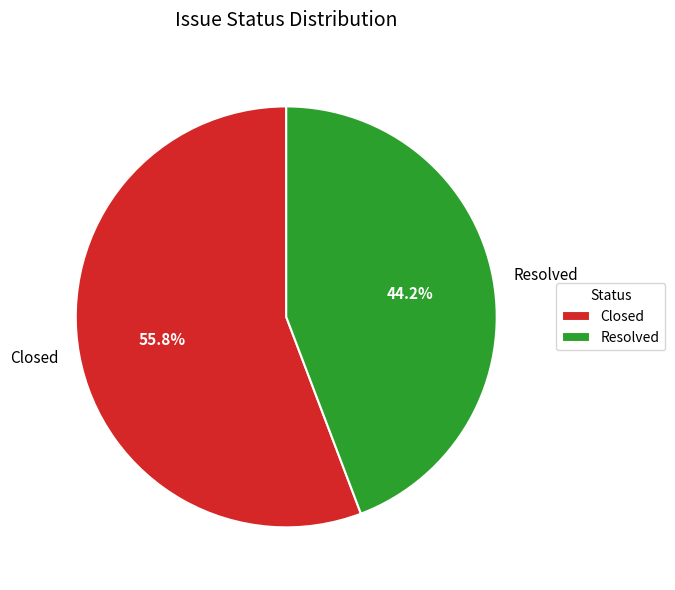

To the nearest percent, what portion does Resolved represent?

44%